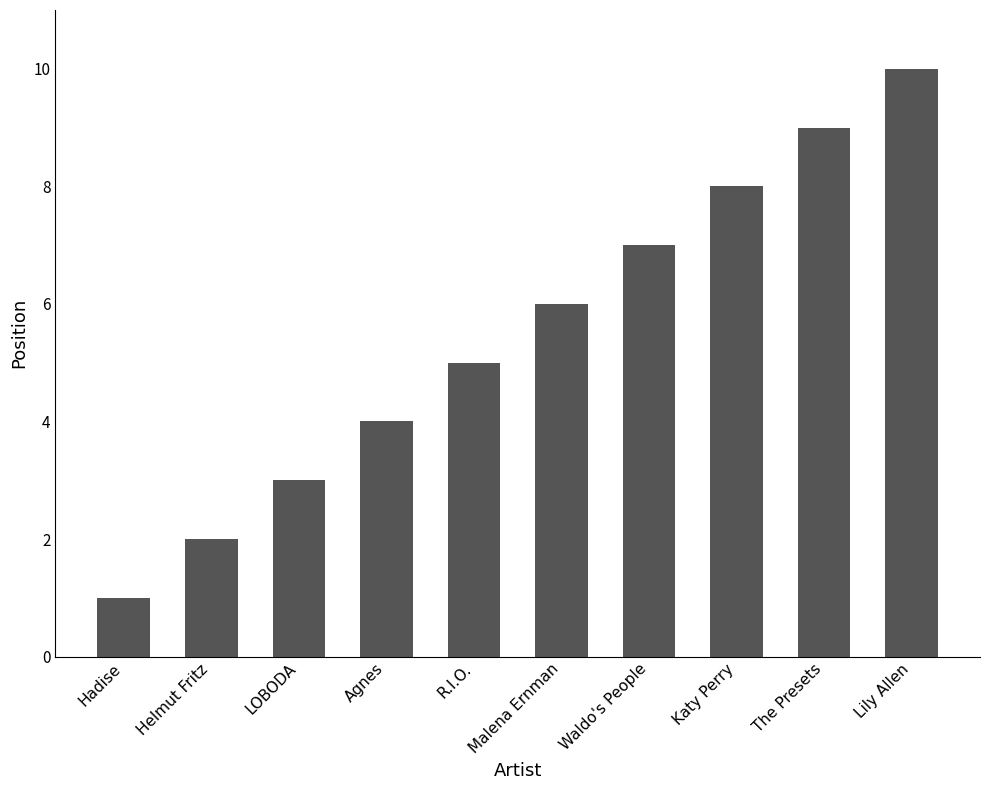

The chart shows a value of 6 at Malena Ernman. True or false?

True